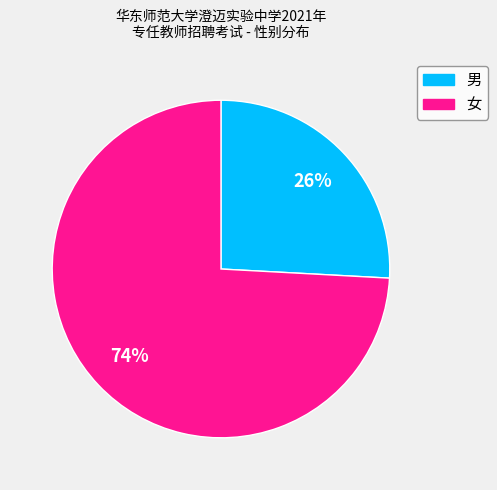

The 女 slice represents 74% of the pie. True or false?

True